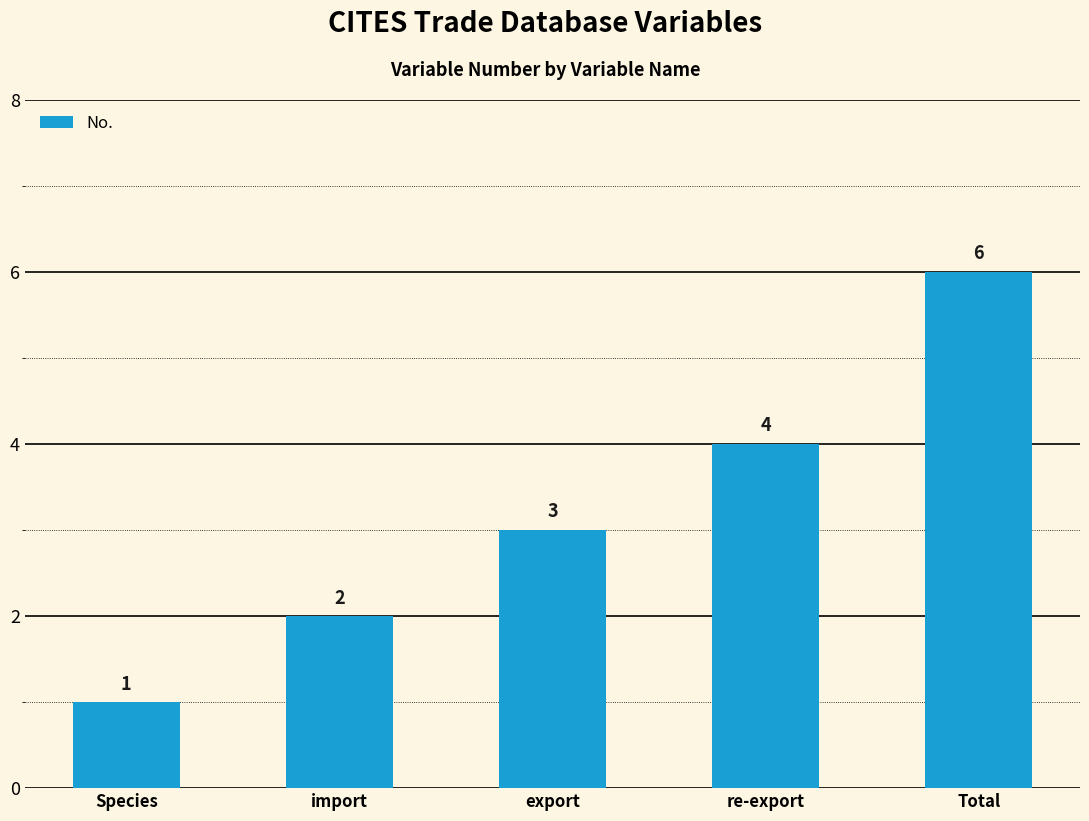

The chart shows a value of 3 at export. True or false?

True